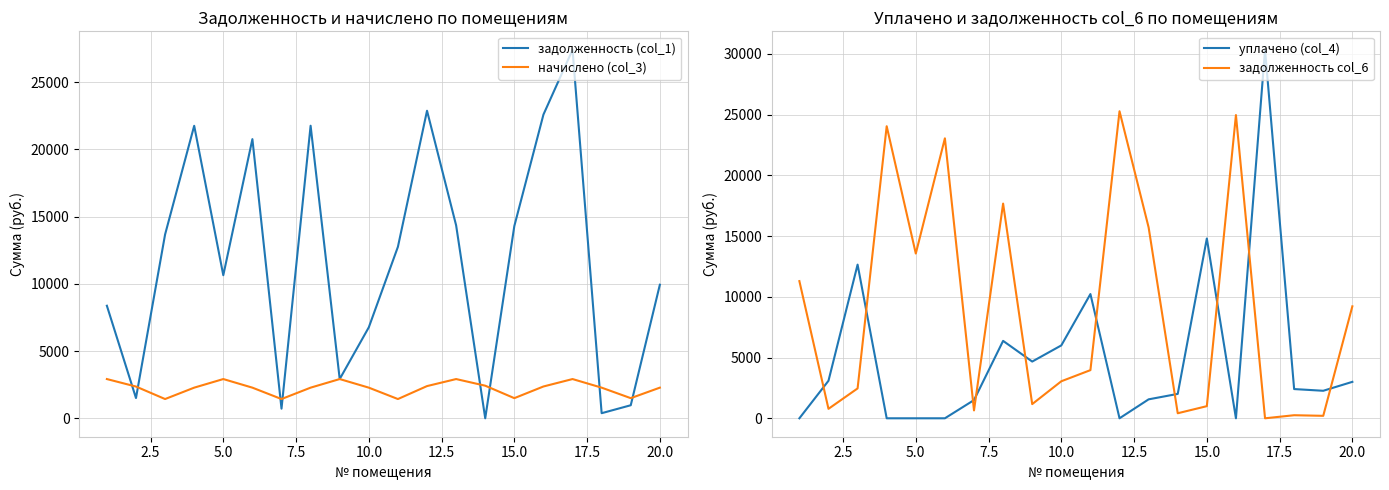

What is the maximum value shown in the chart?

30334.3